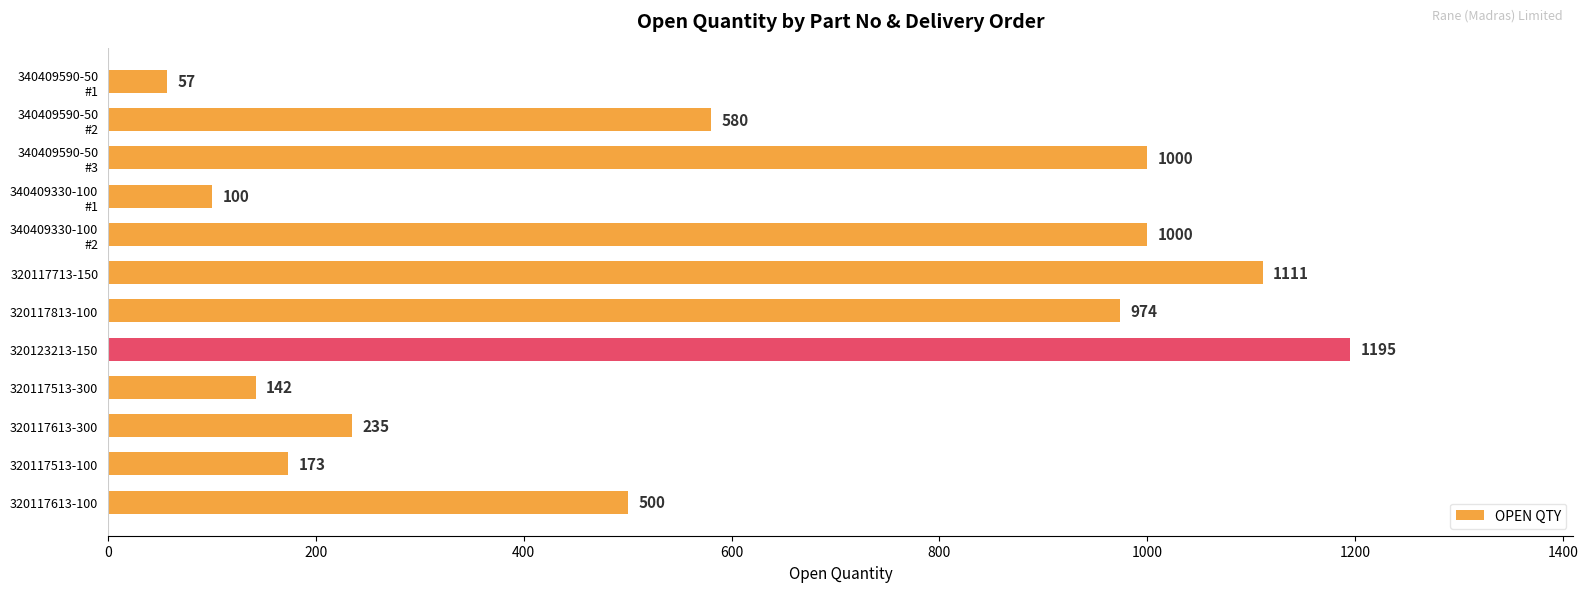

What is the difference between the maximum and minimum values?

1138